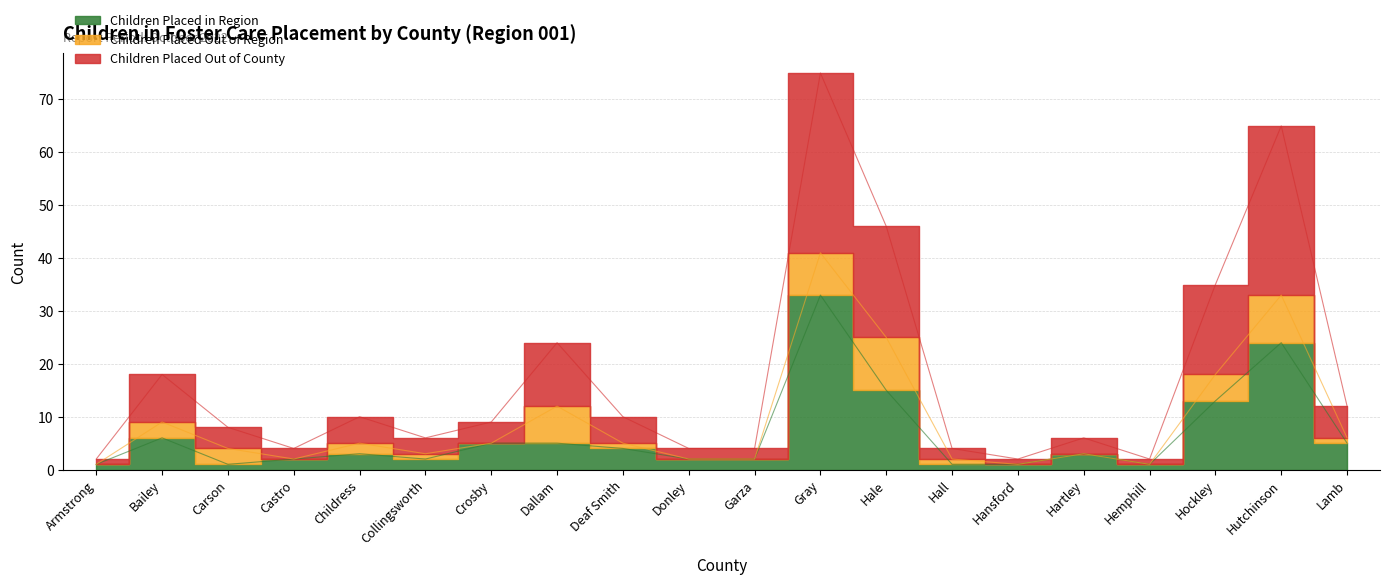

True or false: Children Placed in Region has a value of 1 at Hall.

False